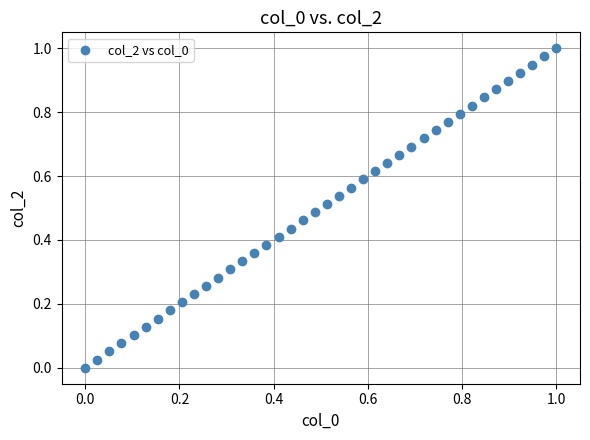

How many points are shown in the scatter plot?

40